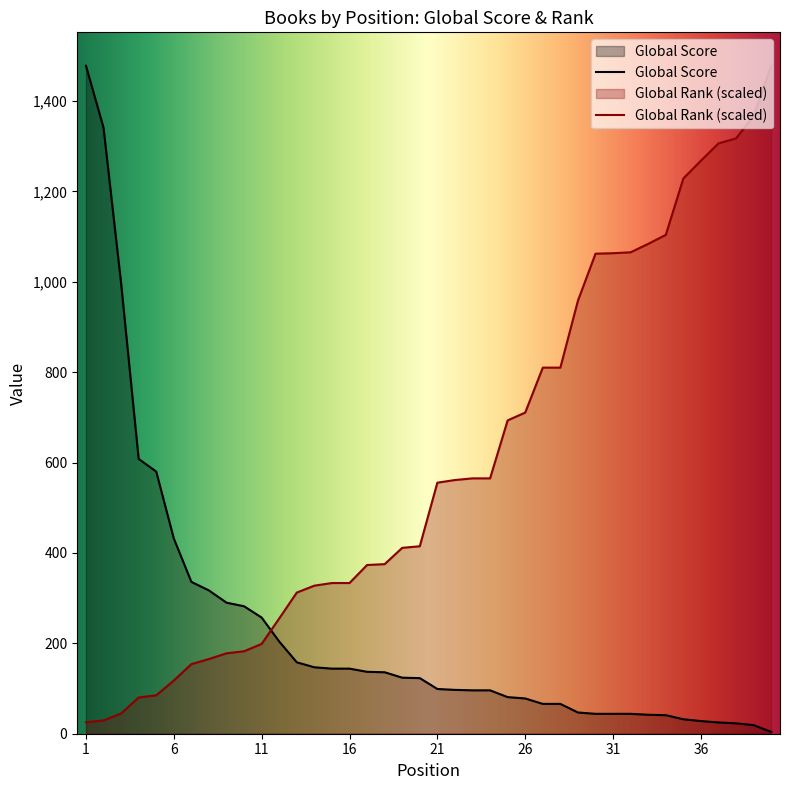

Reading right to left, list all the values displayed in this chart.

Global Score: 4.0	19.0	23.0	25.0	28.0	32.0	41.0	42.0	44.0	44.0	44.0	47.0	66.0	66.0	78.0	81.0	96.0	96.0	97.0	99.0	123.0	124.0	136.0	137.0	144.0	144.0	147.0	158.0	204.0	257.0	282.0	290.0	317.0	336.0	432.0	580.0	608.0	997.0	1341.0	1478.0
Global Rank: 1478.0	1367.0	1317.3	1306.2	1267.9	1228.6	1103.7	1083.9	1065.2	1063.2	1062.1	958.2	810.0	810.0	710.6	693.3	565.0	565.0	561.3	555.5	414.8	411.3	375.2	373.3	333.4	333.4	327.6	312.4	255.1	198.8	182.4	177.9	165.3	154.0	117.7	85.0	80.3	44.8	29.4	25.4